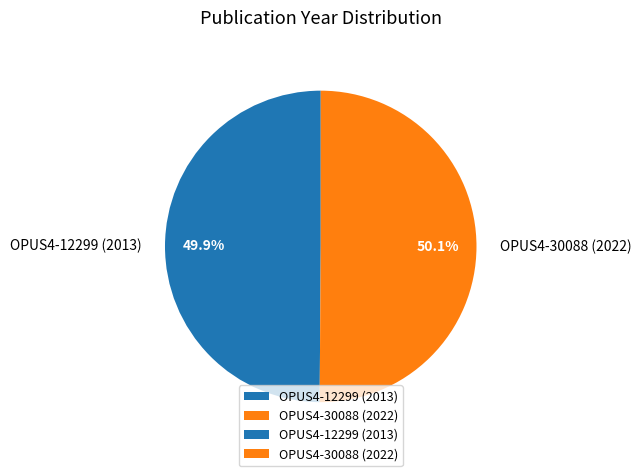

What is the ratio of the value at OPUS4-12299 (2013) to the value at OPUS4-30088 (2022)?

1.0